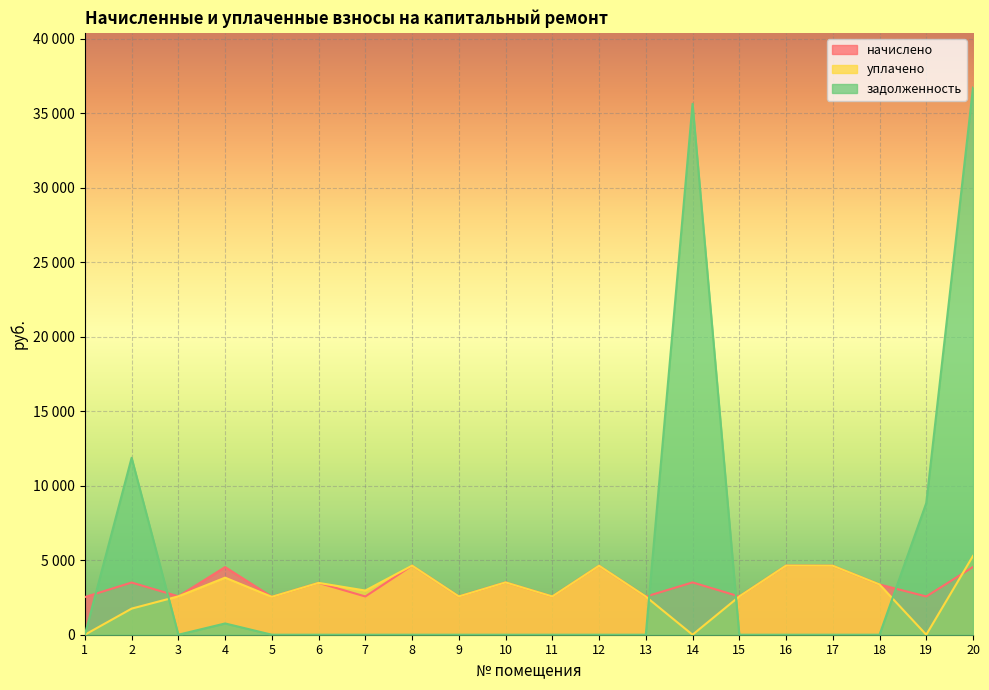

True or false: уплачено has a value of 7575.3 at 8.

False